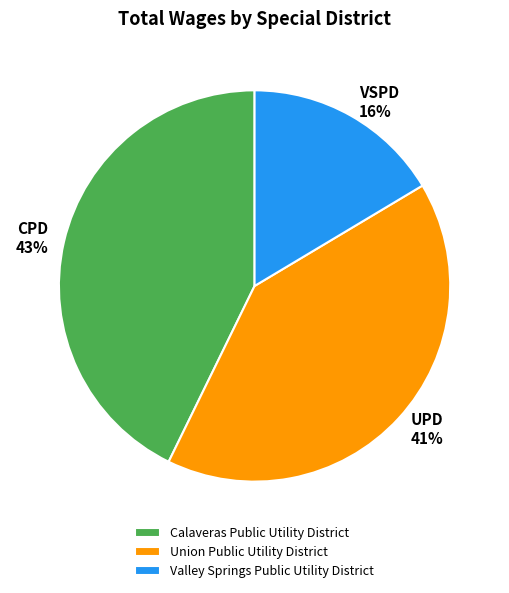

To the nearest percent, what is the average slice percentage?

33%